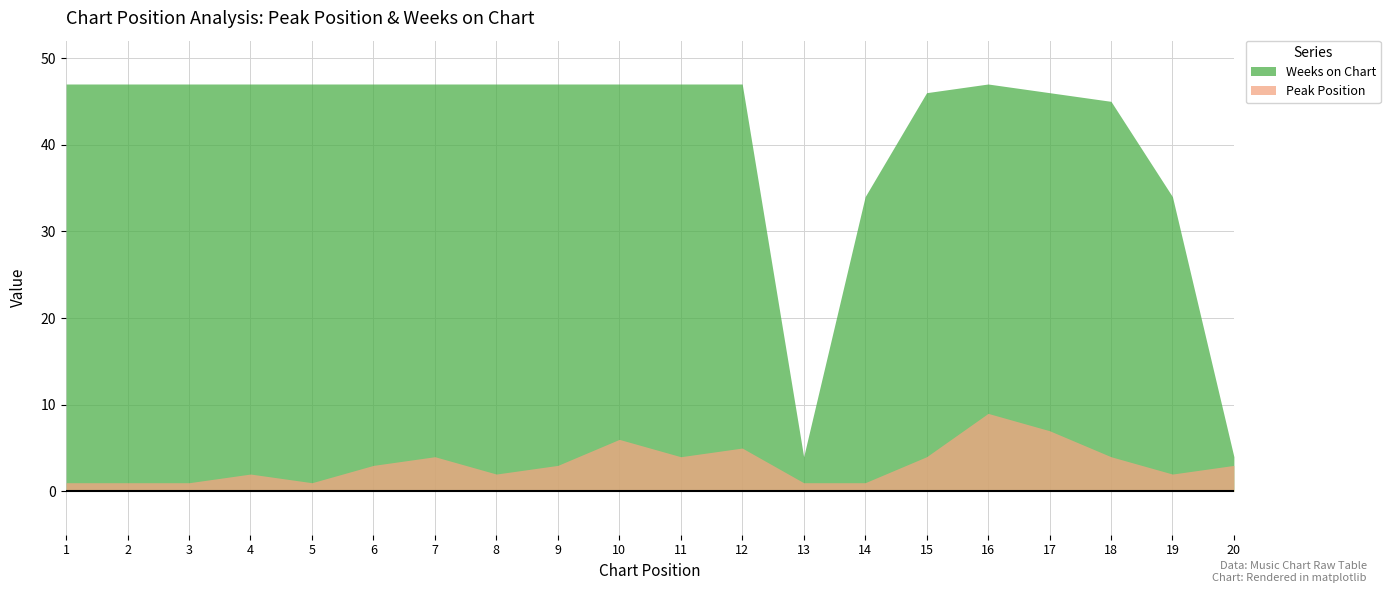

True or false: Weeks on Chart and Peak Position cross at least once.

False